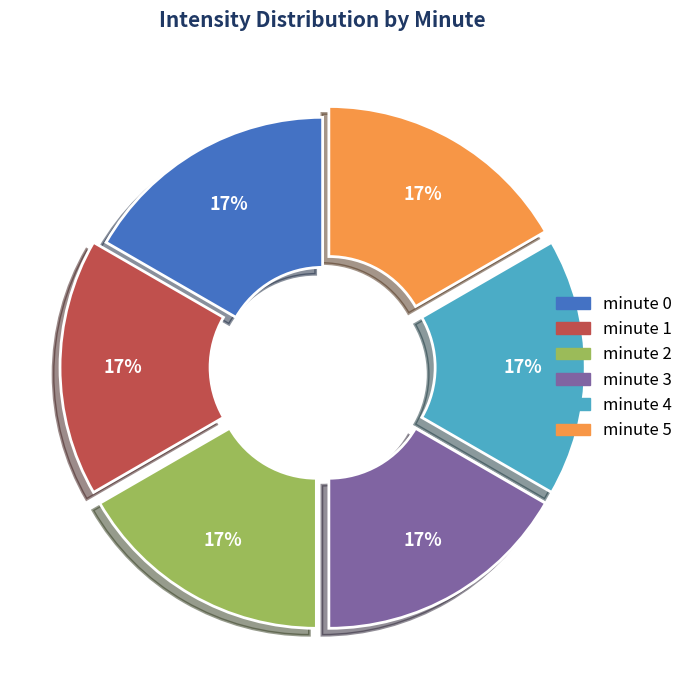

To the nearest percent, what is the average slice percentage?

17%